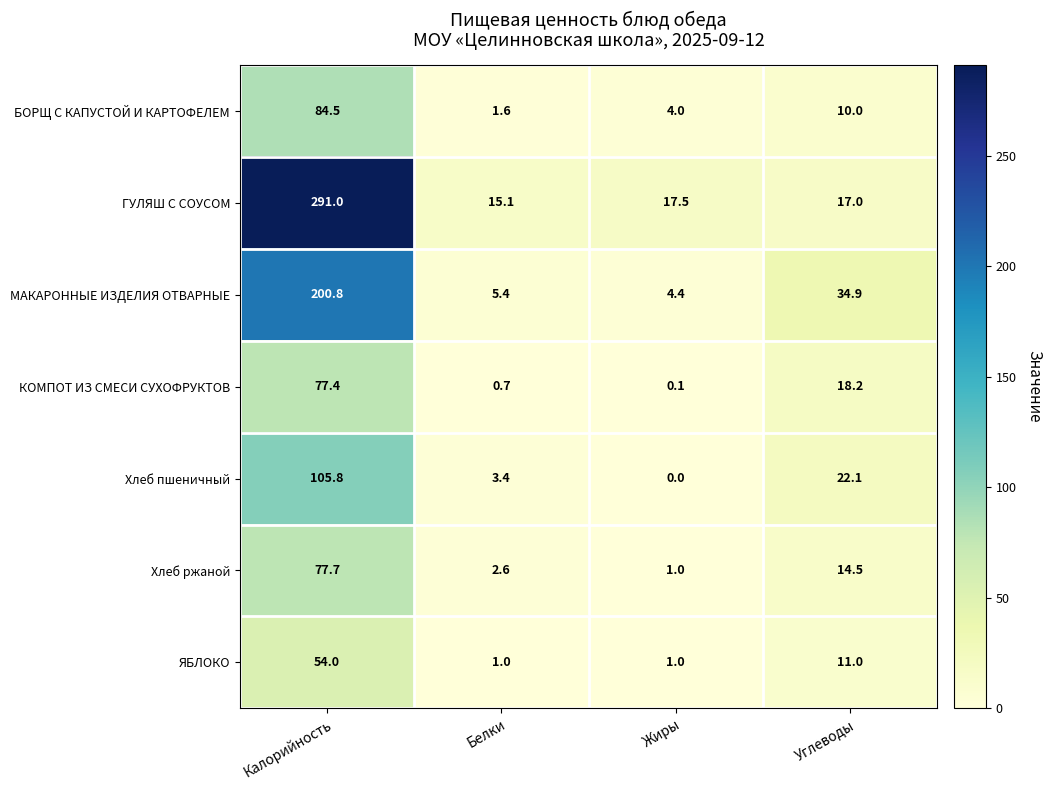

Which series changed the most between Белки and Жиры?

Хлеб пшеничный